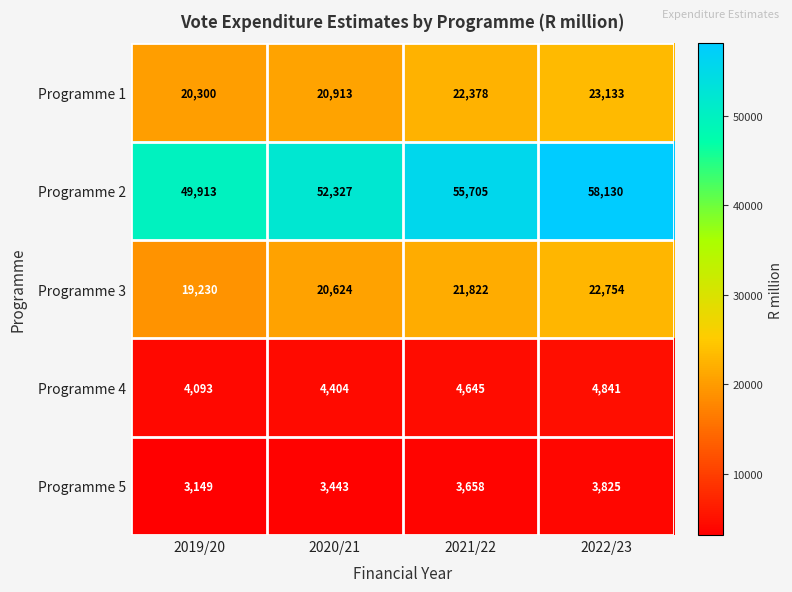

What is the difference between the Programme 5 values at 2021/22 and 2020/21?

215